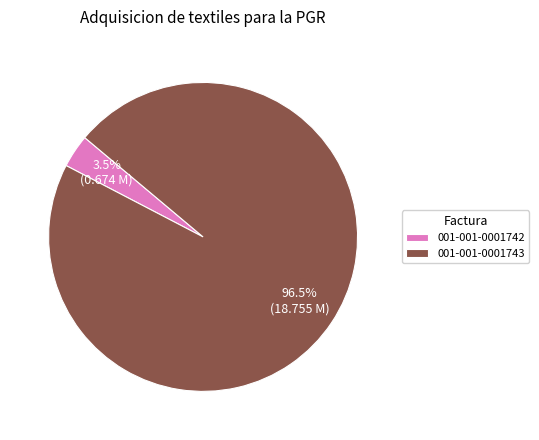

How many slices are in this pie chart?

2